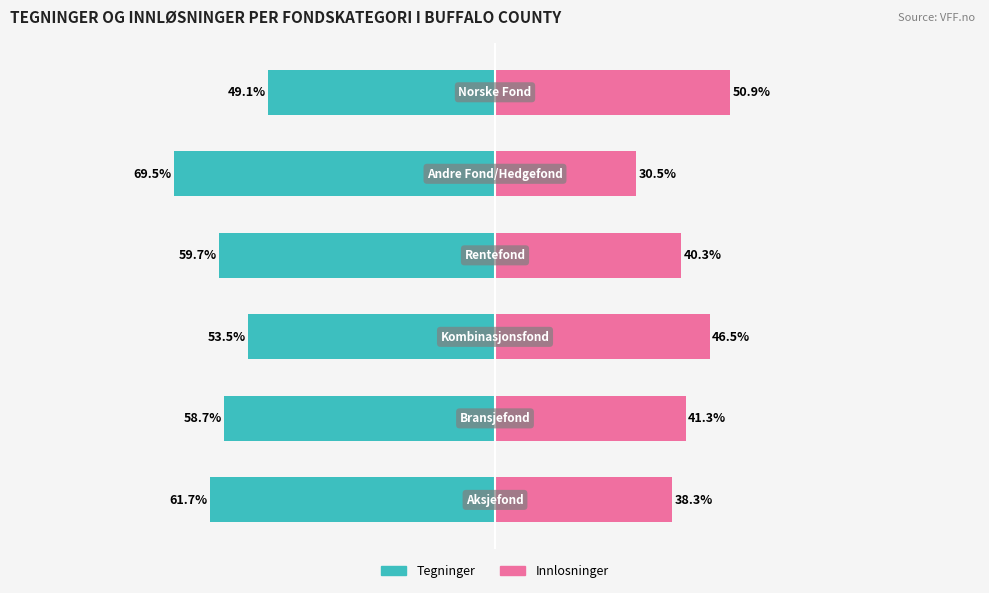

What is the highest value of the Innlosninger series?

50.9